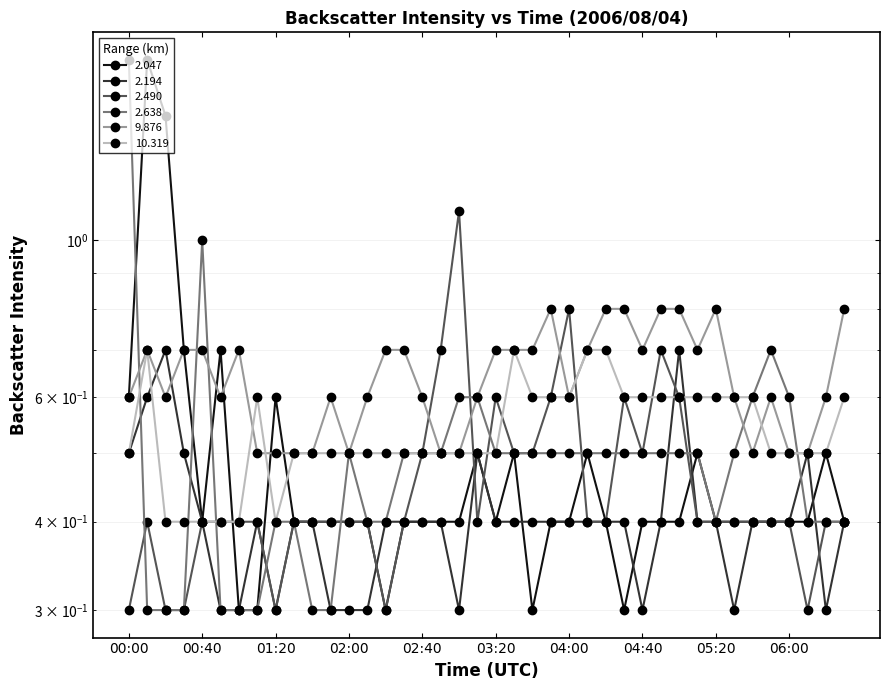

Where do 2.194 and 9.876 first cross each other?

00:10 and 00:20